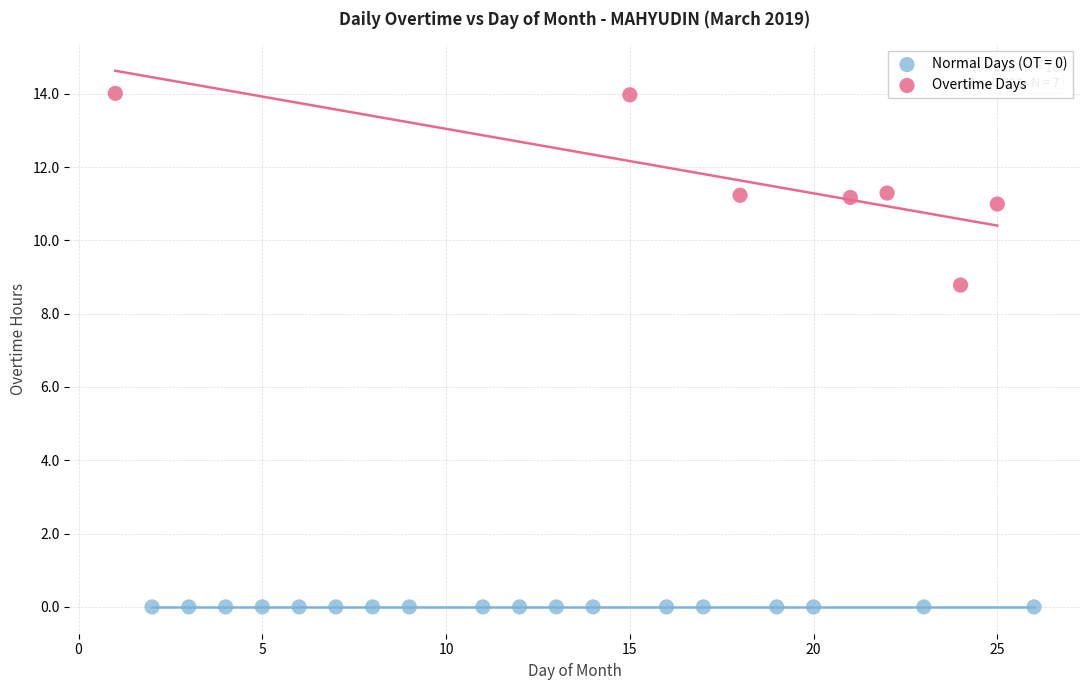

Which series reaches the minimum Y coordinate?

Normal Days (OT = 0)